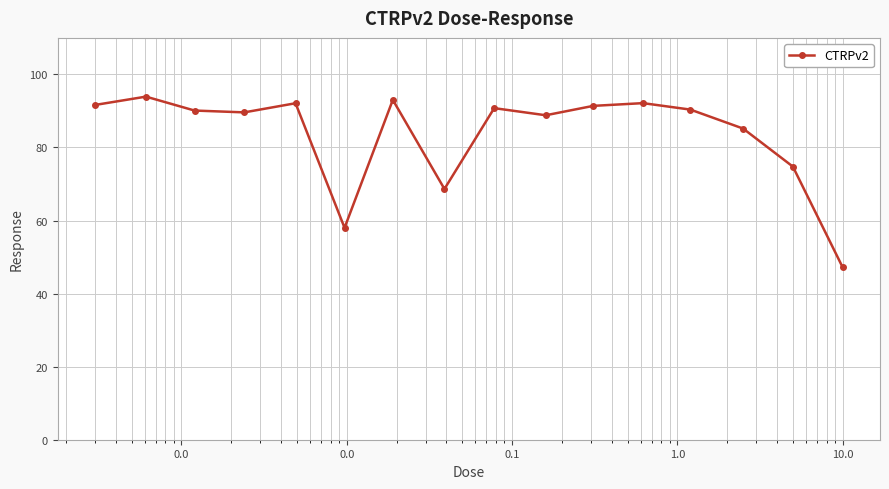

What is the difference between the second highest and second lowest values?

35.0